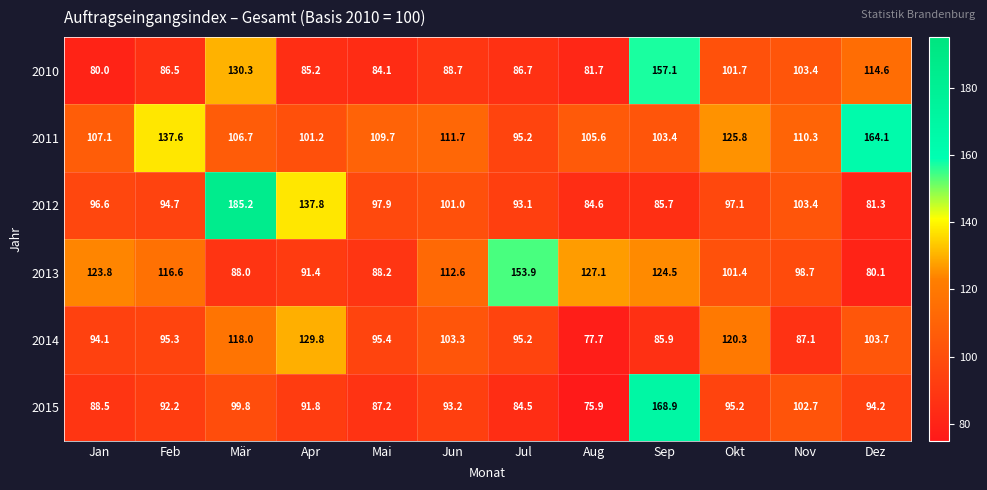

What is the total value across all series at Aug?

552.6